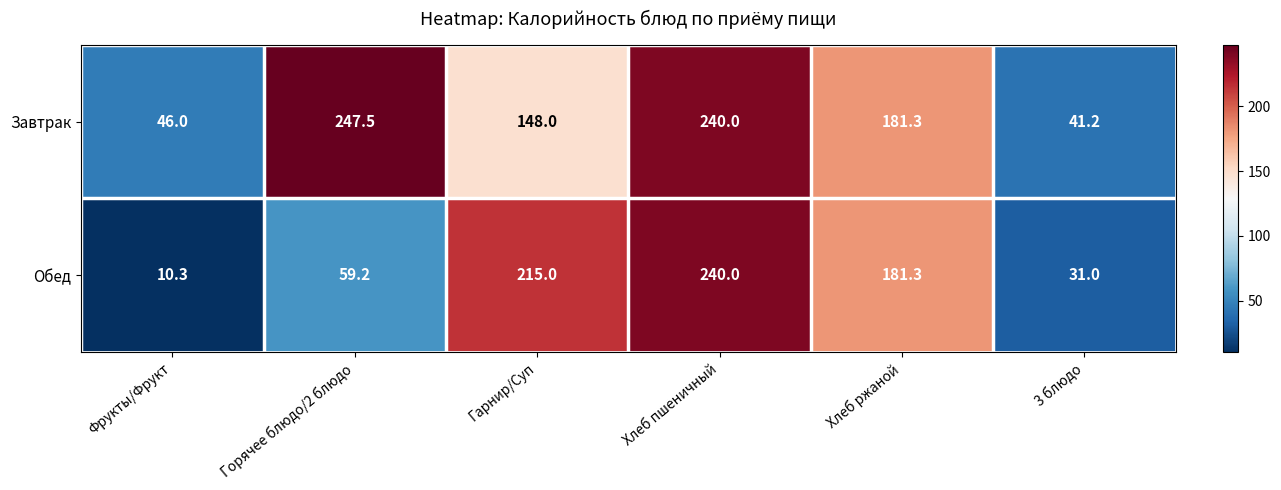

The value of Завтрак at Горячее блюдо/2 блюдо is 414.7. True or false?

False